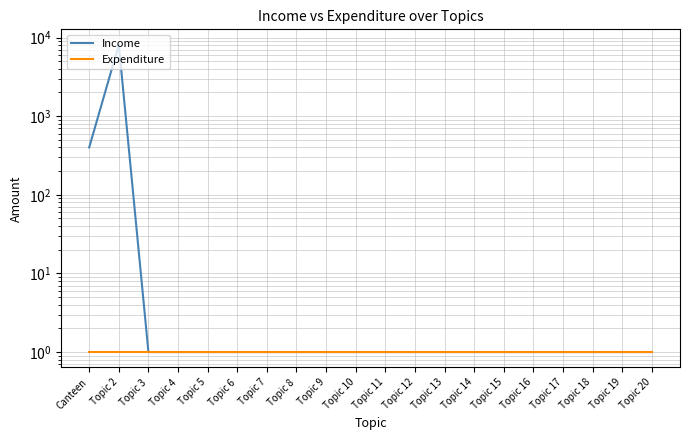

At which category does the chart reach its minimum across all series?

Topic 3